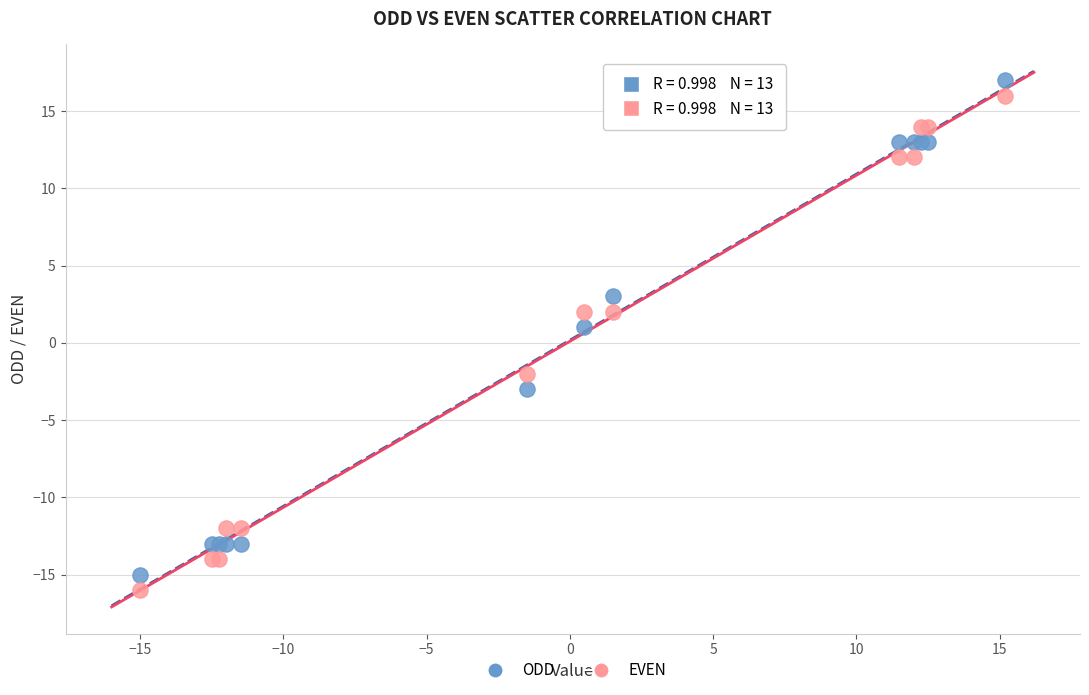

What are all the series names shown in the legend?

ODD, EVEN